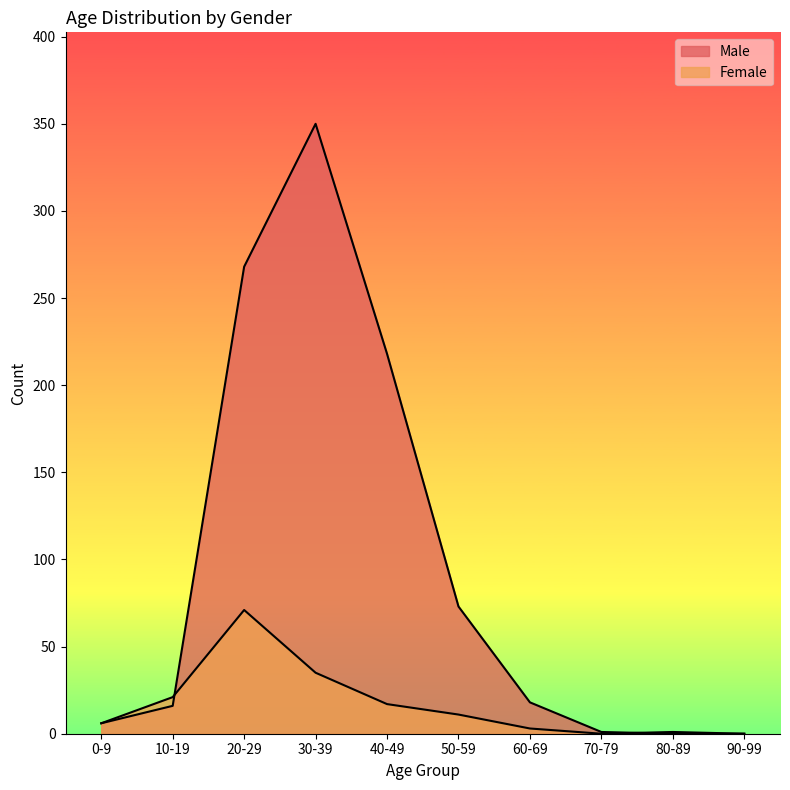

What is the label of the 4th point from the left?

30-39